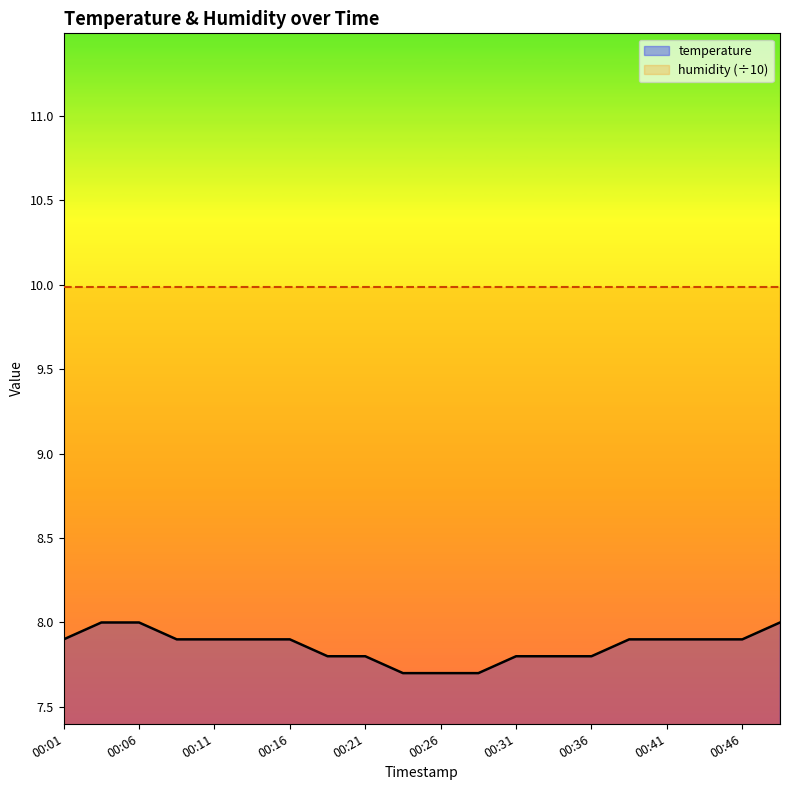

What is the spread (max minus min) of values at 00:21?

2.2